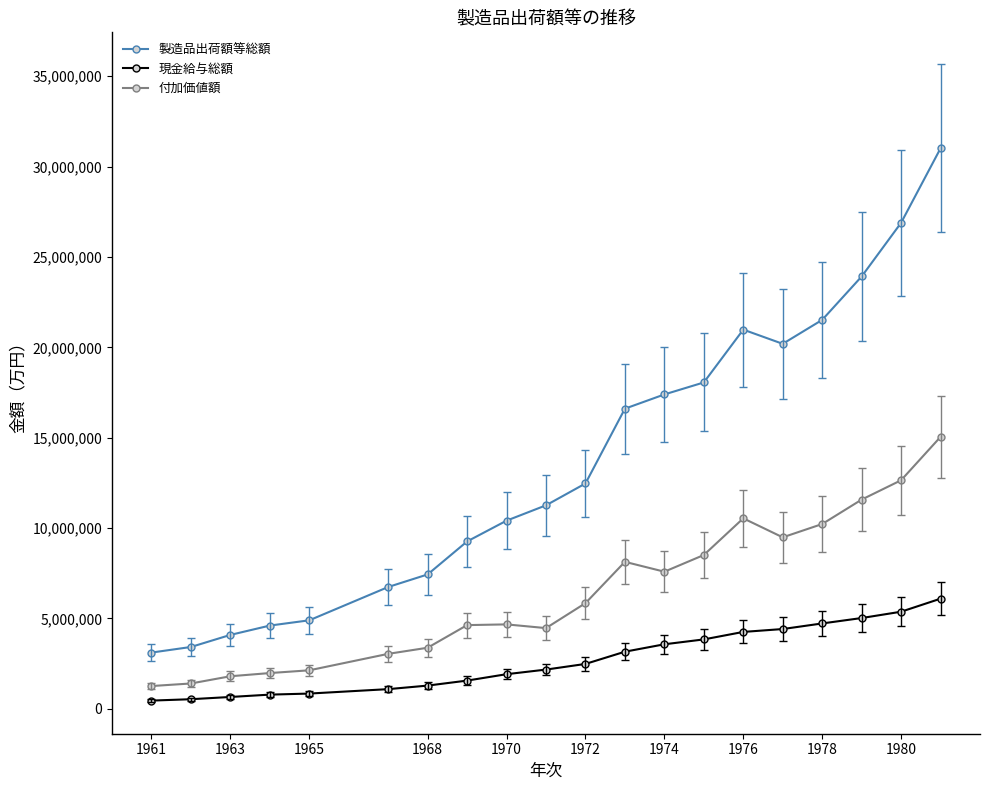

True or false: 付加価値額 has more than 0 points higher than both neighbors.

True